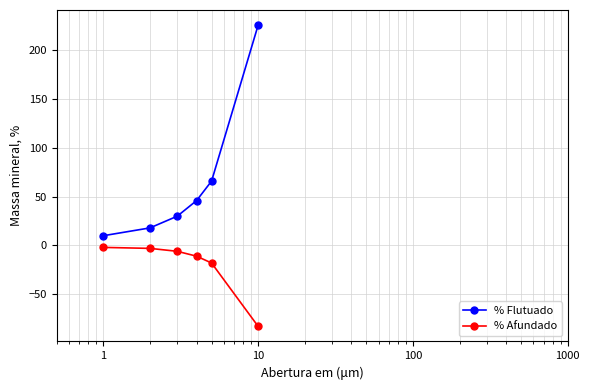

Does the chart display data point markers on the line(s)?

Yes